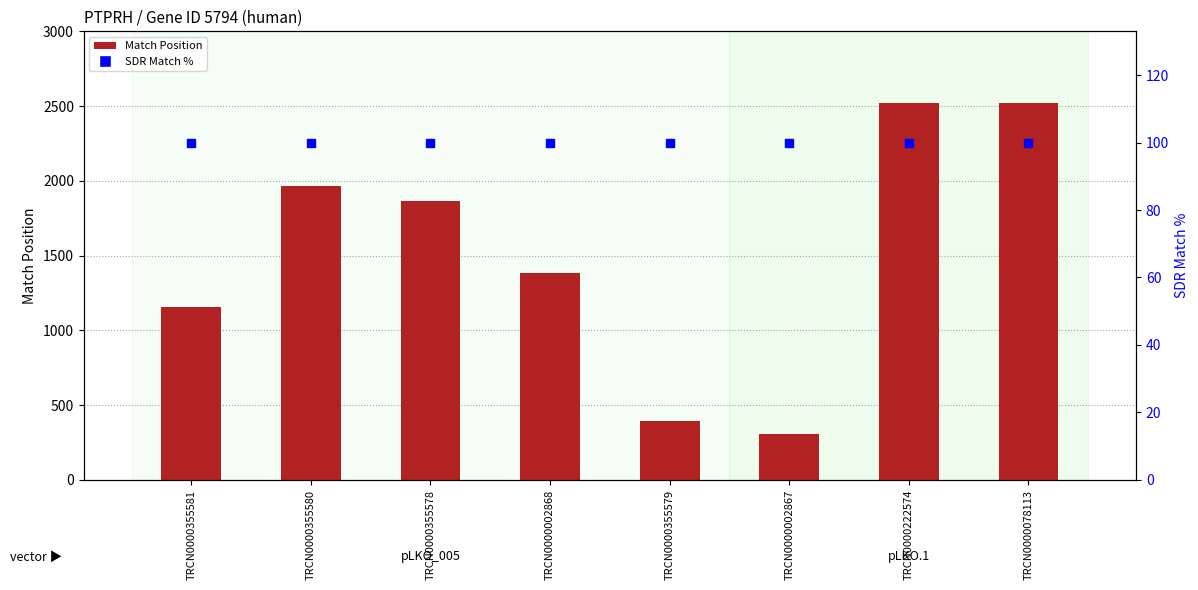

Which series contains the highest Y value?

Match Position